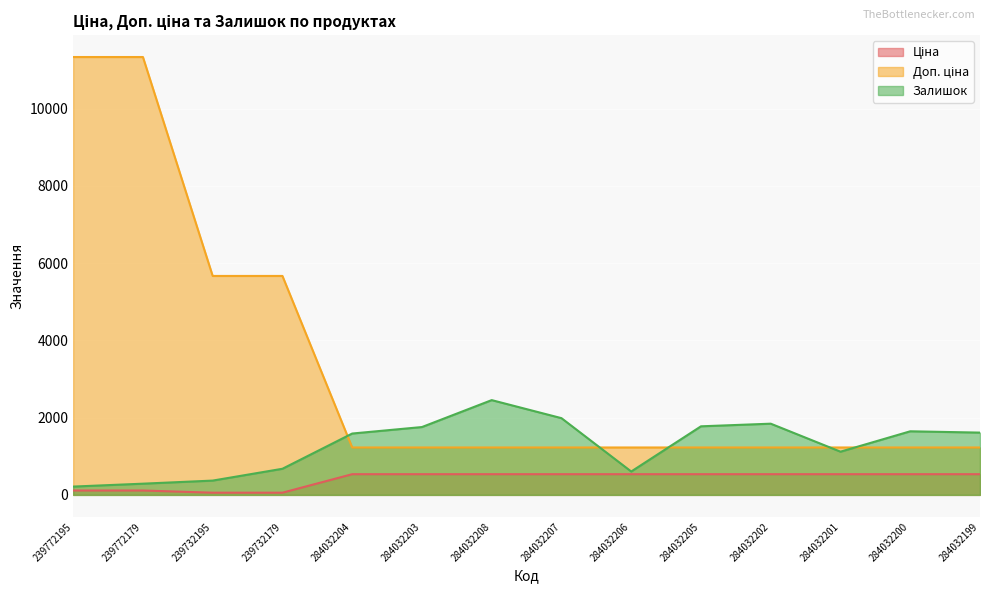

What are all the series names shown in the legend?

Ціна, Доп. ціна, Залишок